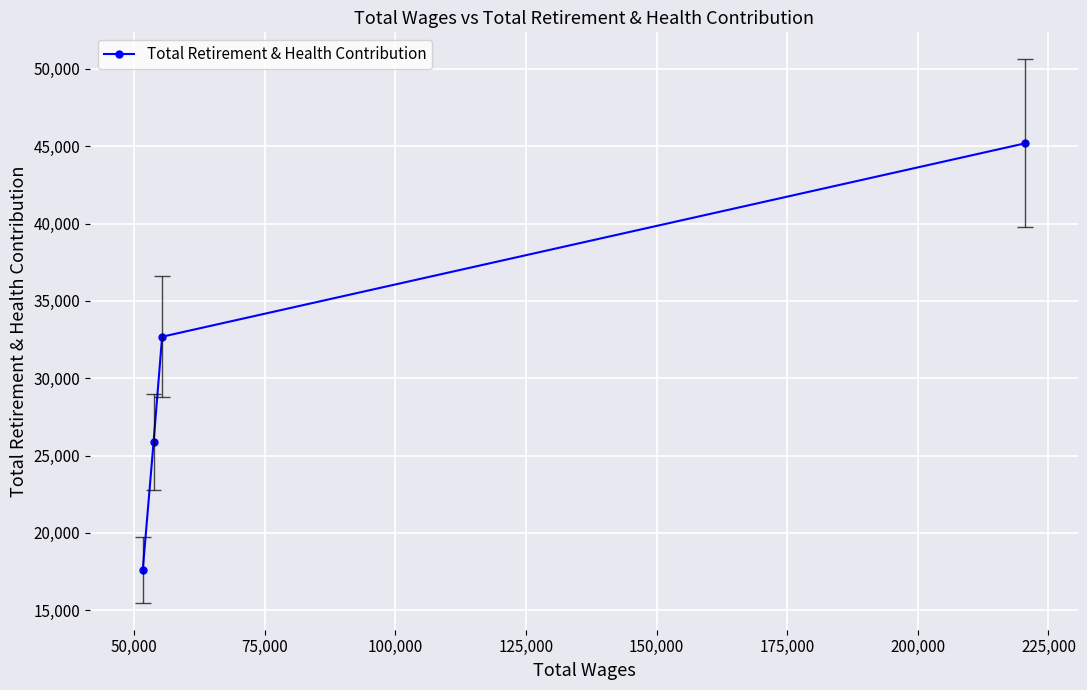

What is the value of the Total Retirement & Health Contribution point at the 1st from the left?

17609